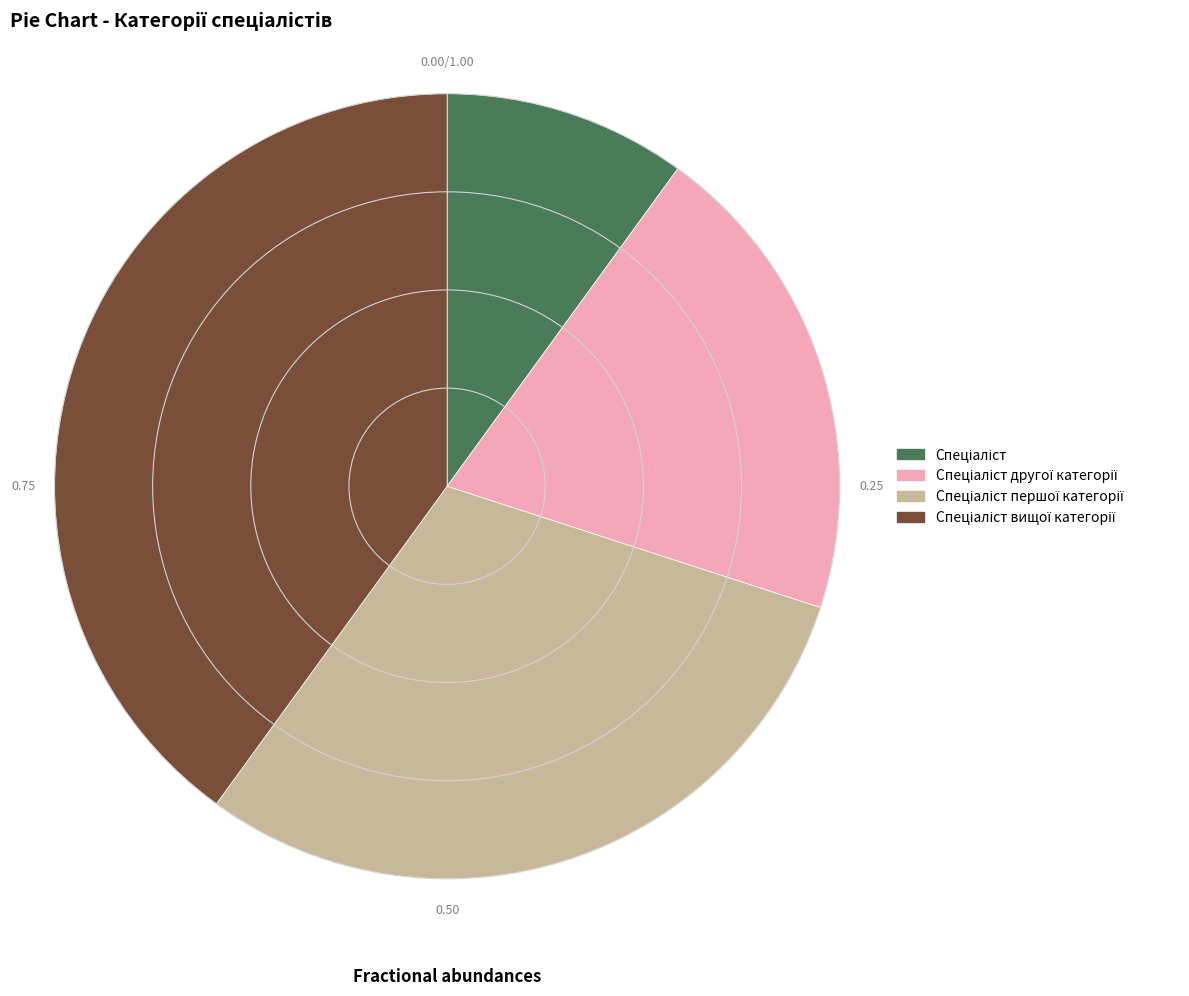

Is there any slice that represents more than half of the pie?

No